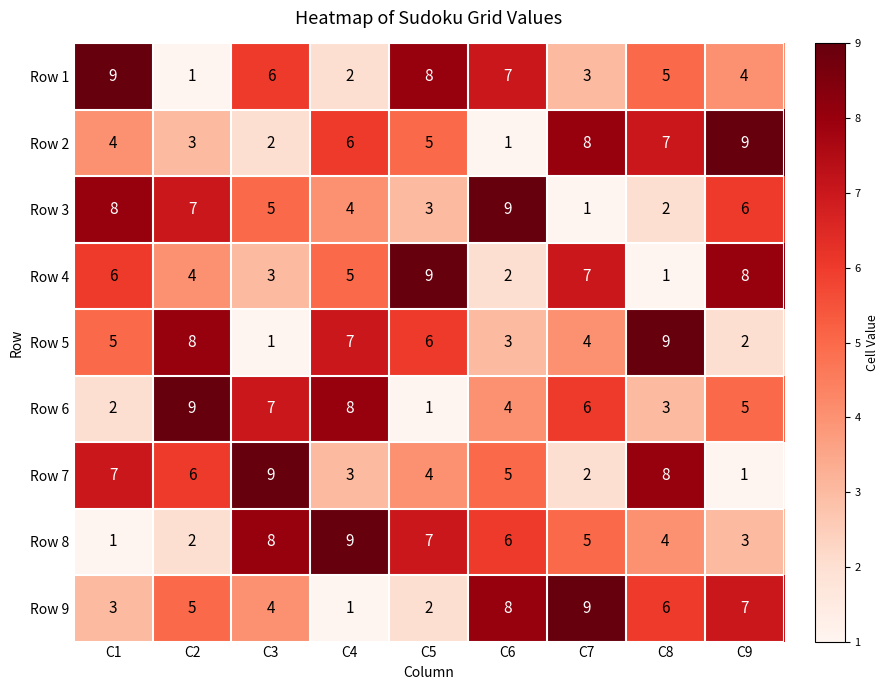

Is it true that Row 8 equals 4 at C5?

False